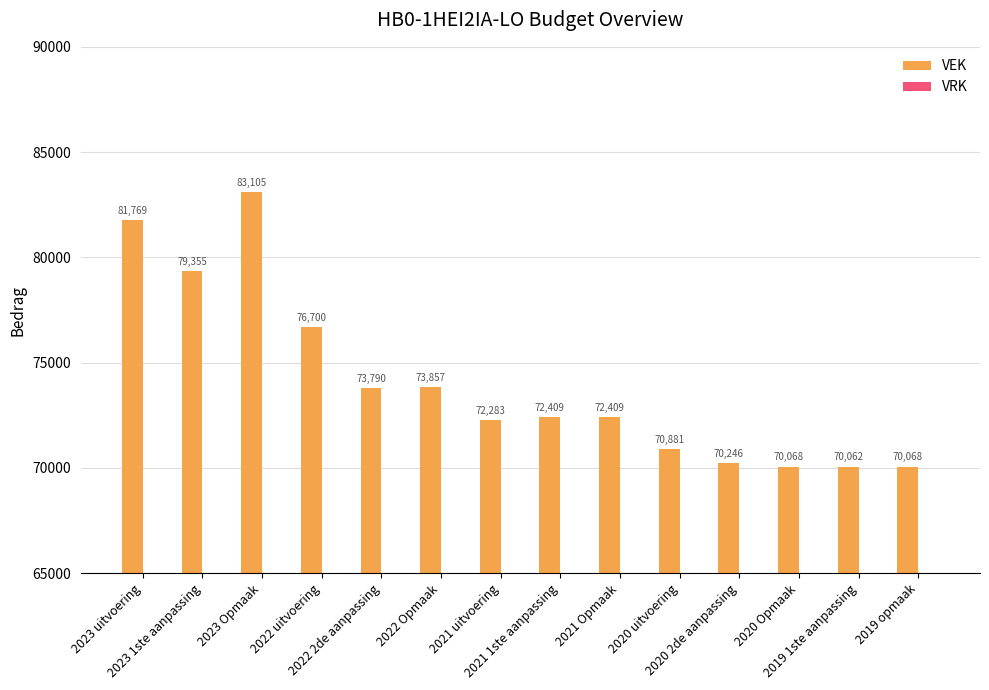

What is the average value?

74072